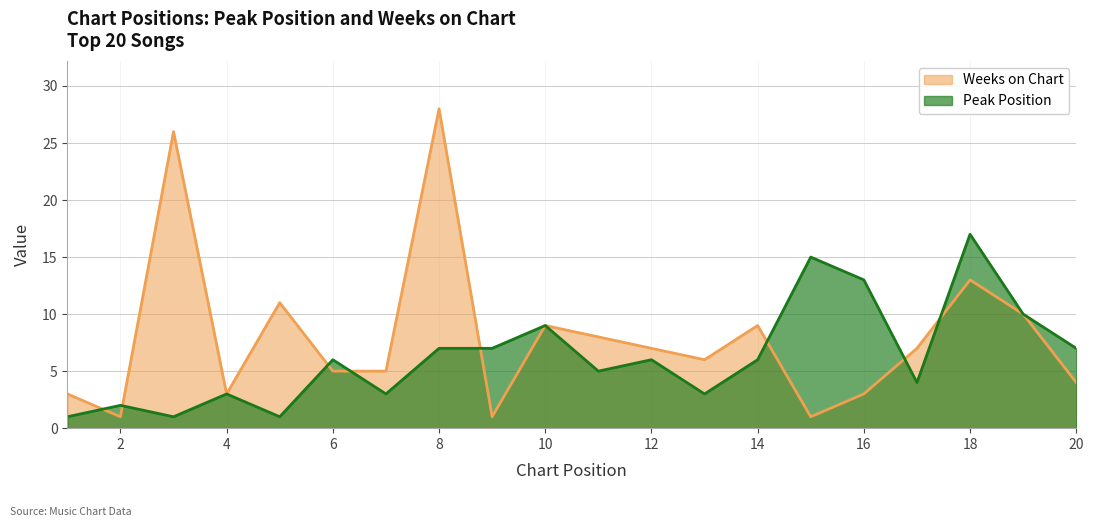

Between which two adjacent categories do Peak Position and Weeks on Chart first intersect?

1 and 2